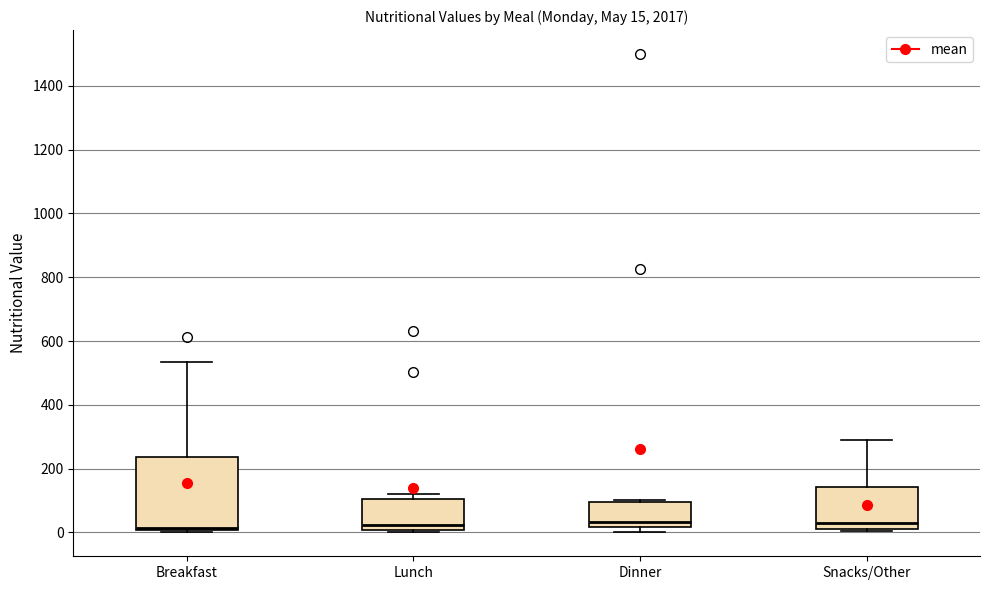

Which box is the tallest, from its lower edge to its upper edge?

Breakfast